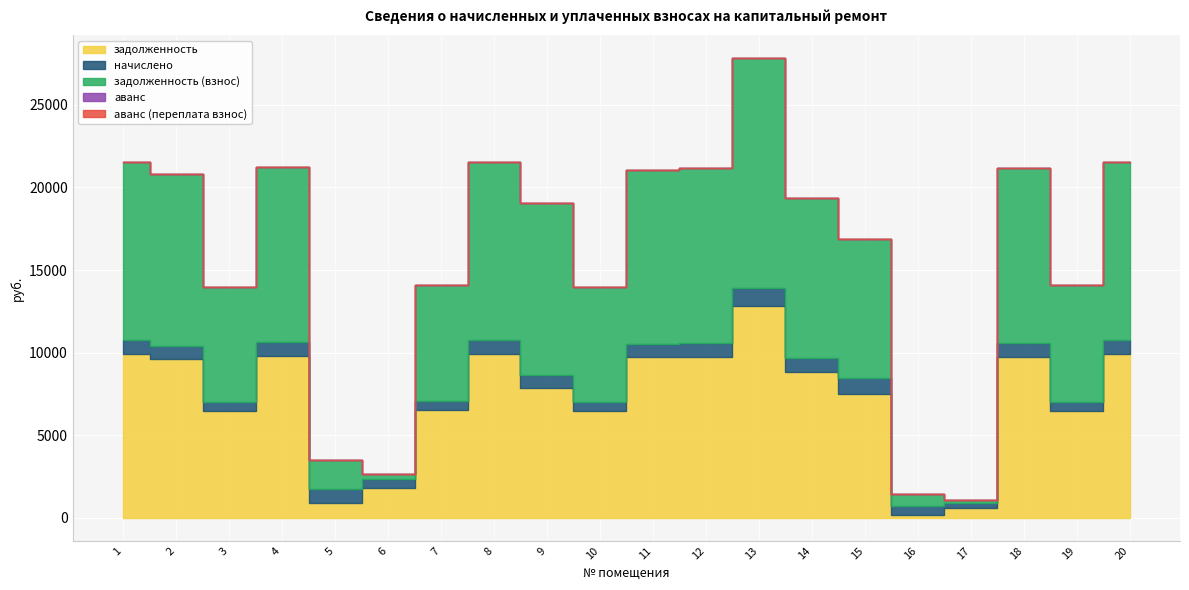

True or false: задолженность has more than 0 interior local peaks.

True